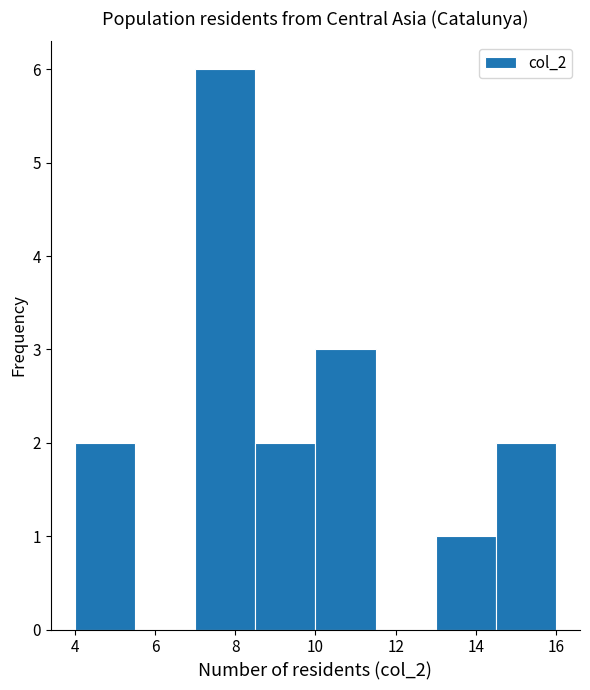

Reading left to right, list every bar in this chart as the range it spans on the x-axis followed by its height. Neither the bar edges nor the heights are printed on the chart, so give them approximately, as read against the axes.

4.0 to 5.5: 2
5.5 to 7.0: 0
7.0 to 8.5: 6
8.5 to 10.0: 2
10.0 to 11.5: 3
11.5 to 13.0: 0
13.0 to 14.5: 1
14.5 to 16.0: 2